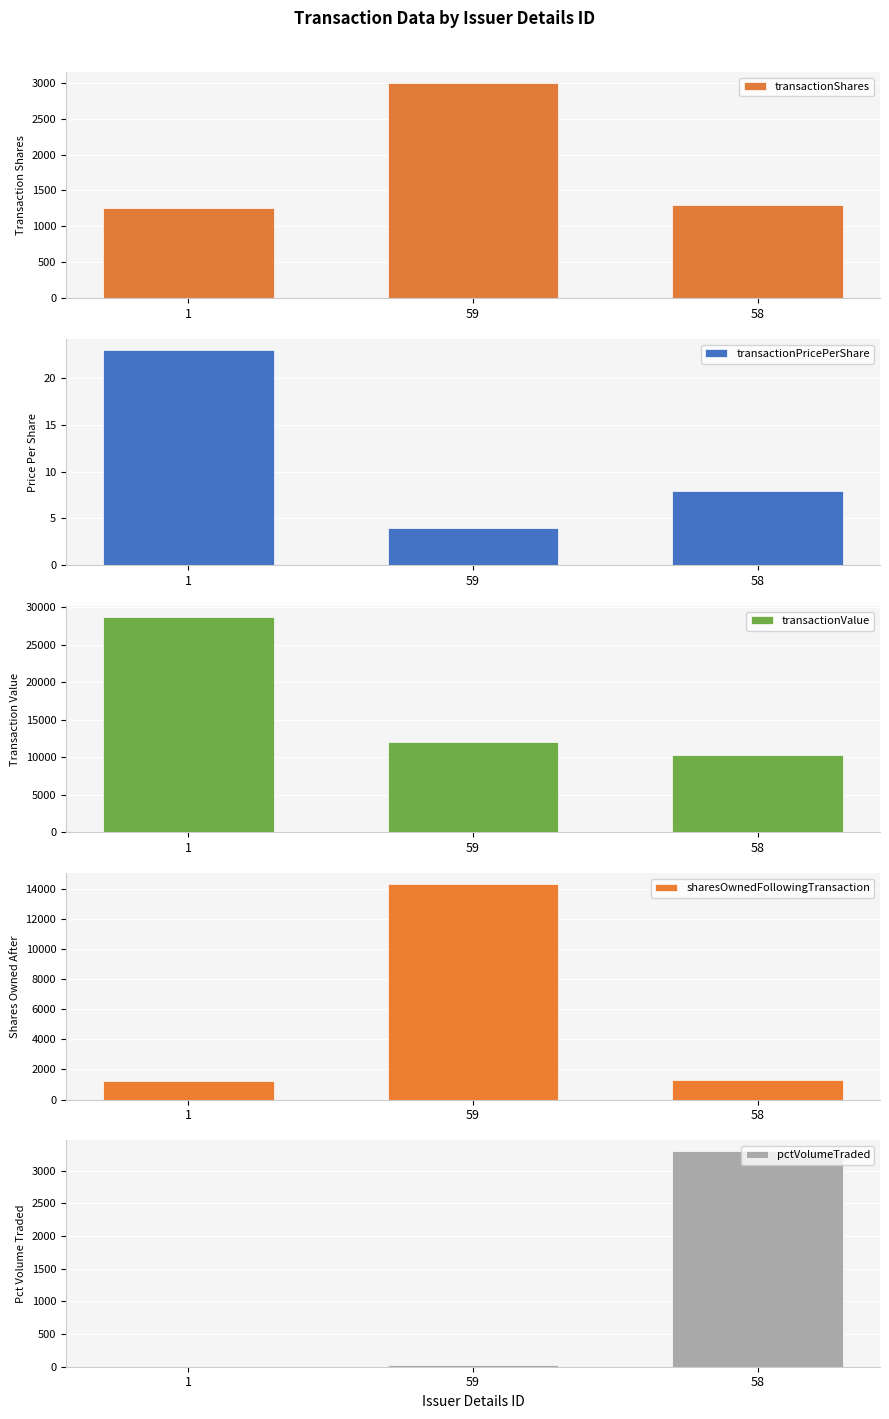

What is the spread (max minus min) of values at 59?

14296.0